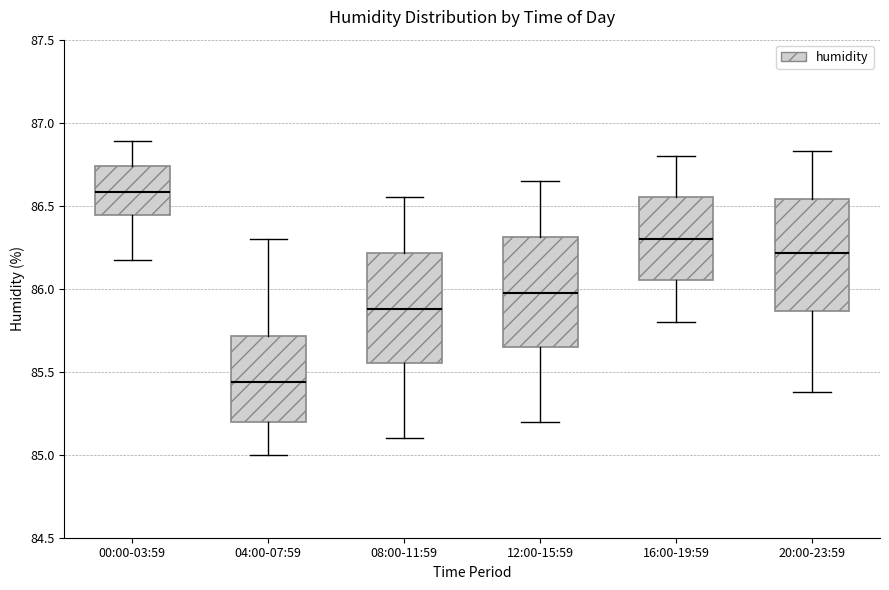

Reading left to right, transcribe this box plot: for each box, give where its median line is, the range the box spans, and where its two whiskers end, as read against the y-axis. The values are not printed on the chart, so give them approximately, as read against the axis.

00:00-03:59: median 86.60, box 86.45 to 86.75, whiskers 86.15 to 86.90
04:00-07:59: median 85.45, box 85.20 to 85.70, whiskers 85.00 to 86.30
08:00-11:59: median 85.90, box 85.55 to 86.20, whiskers 85.10 to 86.55
12:00-15:59: median 86.00, box 85.65 to 86.30, whiskers 85.20 to 86.65
16:00-19:59: median 86.30, box 86.05 to 86.55, whiskers 85.80 to 86.80
20:00-23:59: median 86.20, box 85.85 to 86.55, whiskers 85.40 to 86.85